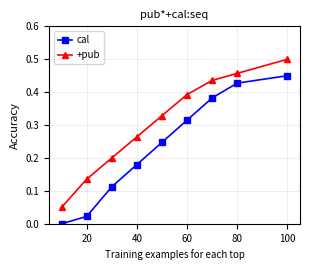

Rank the series by their average value, from lowest to highest.

cal, +pub